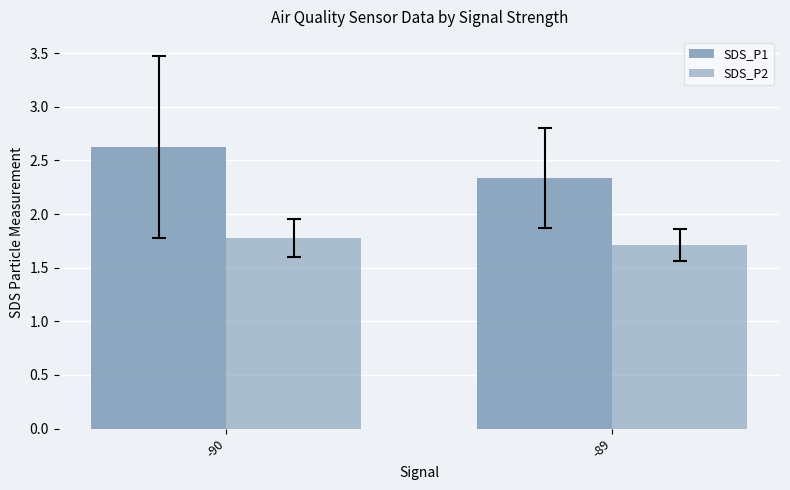

How many bars are there in each group?

2